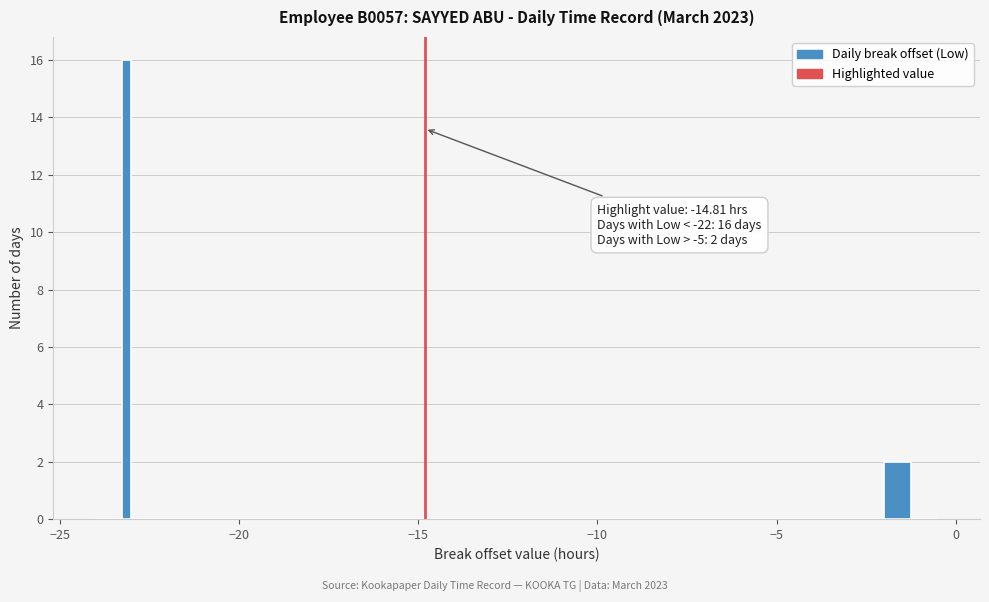

Read against the x-axis, roughly where is the centre of the tallest bar?

-23.0